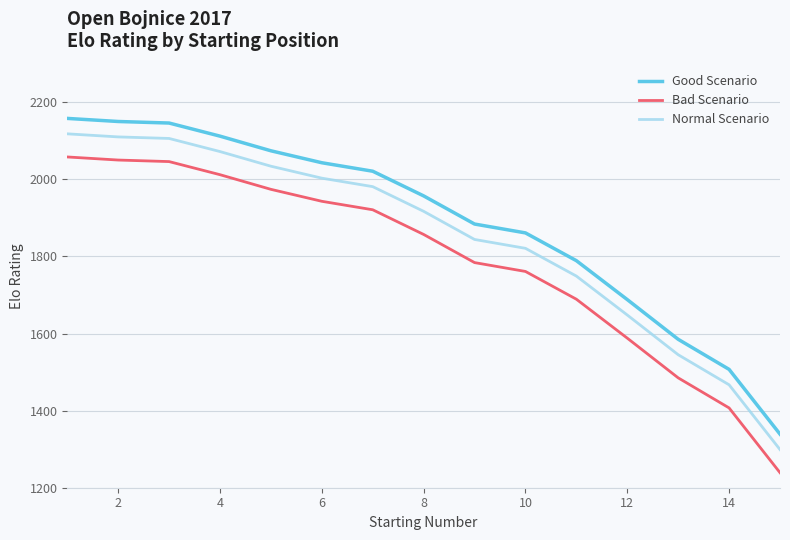

What are all the series names shown in the legend?

Good Scenario, Bad Scenario, Normal Scenario